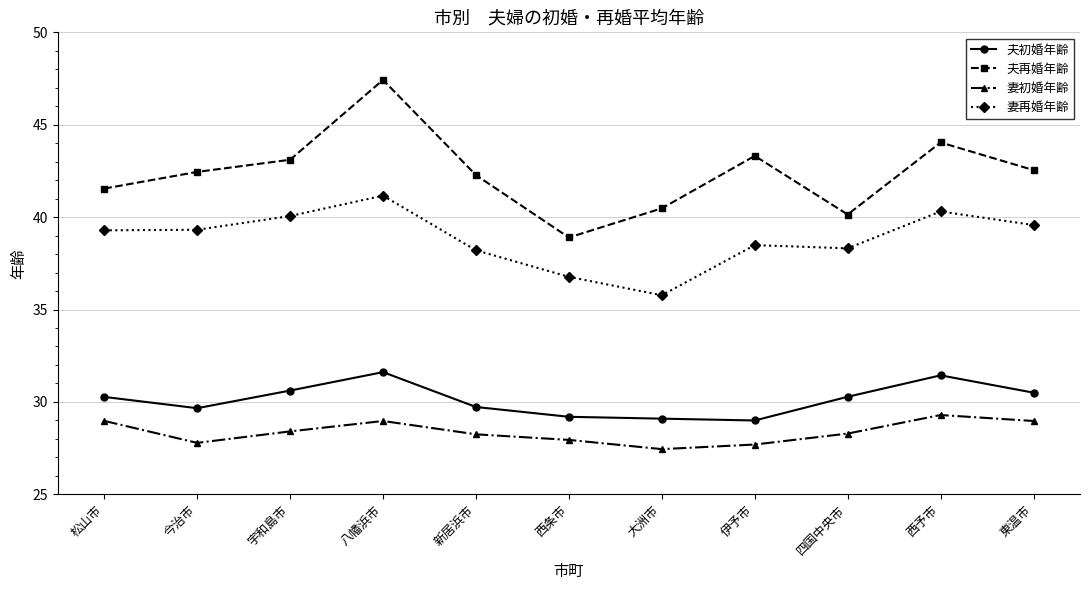

Does the chart have visible grid lines?

Yes